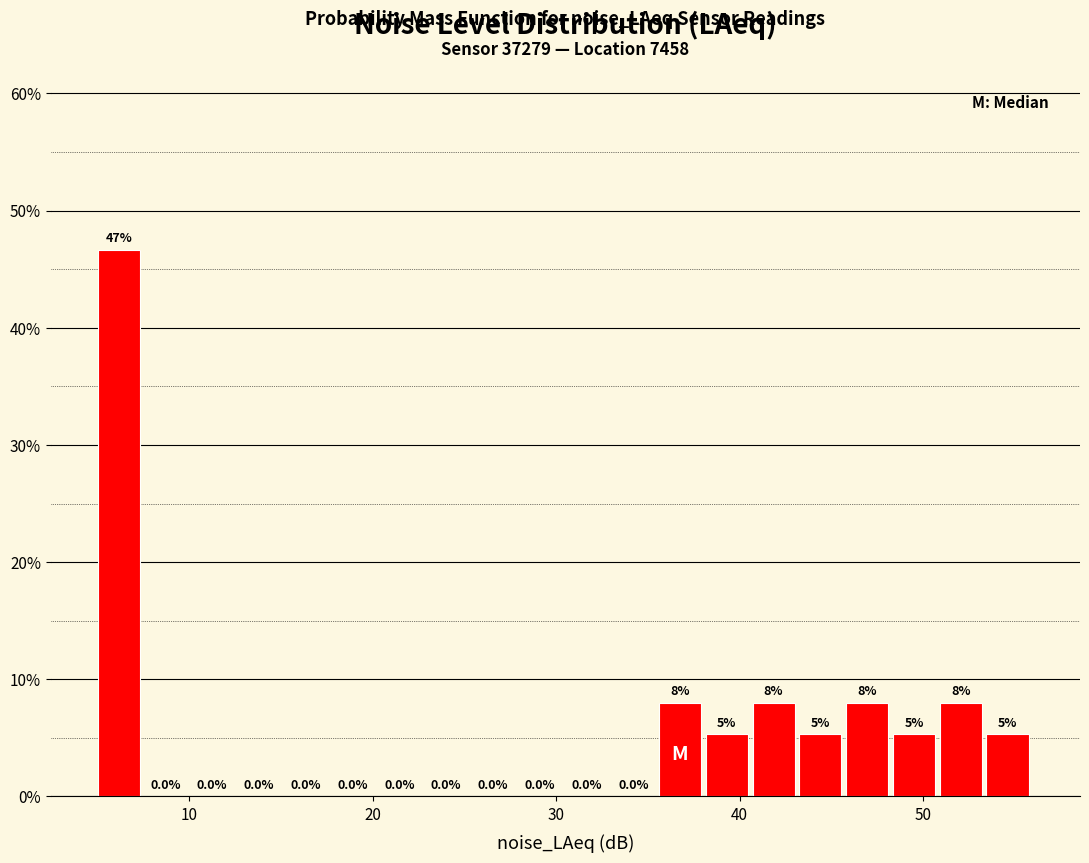

Around what value on the x-axis is the tallest bar? Give the approximate position of its centre, as read against the axis.

6